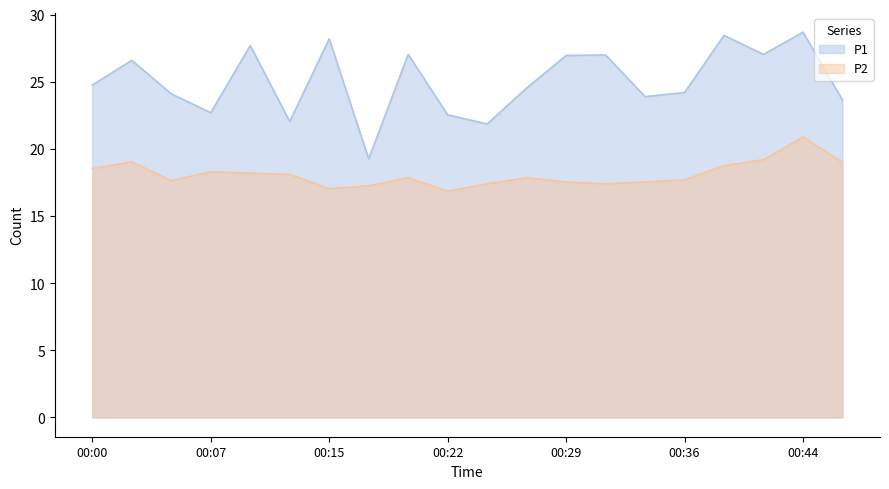

List the labels in order of P2 value, smallest first.

00:22, 00:15, 00:17, 00:24, 00:32, 00:29, 00:34, 00:05, 00:36, 00:19, 00:27, 00:12, 00:10, 00:07, 00:00, 00:39, 00:46, 00:02, 00:41, 00:44